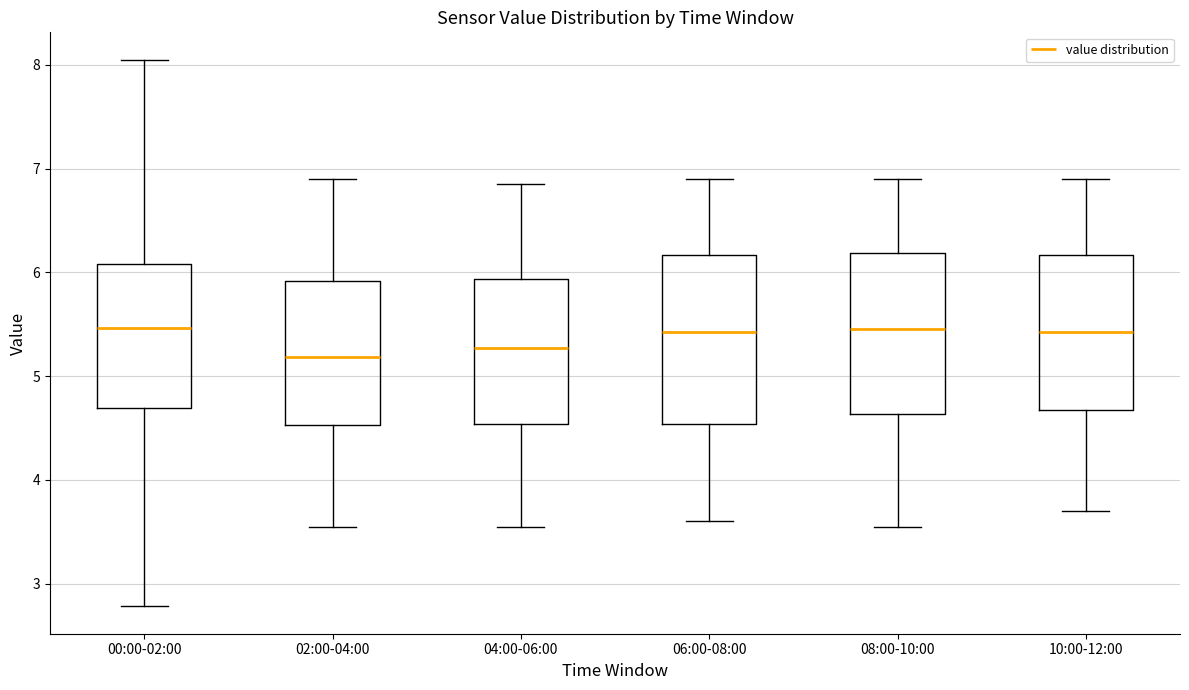

Where is the upper edge of the box for 04:00-06:00 on the y-axis? The values are not printed on the chart, so give them approximately, as read against the axis.

5.9